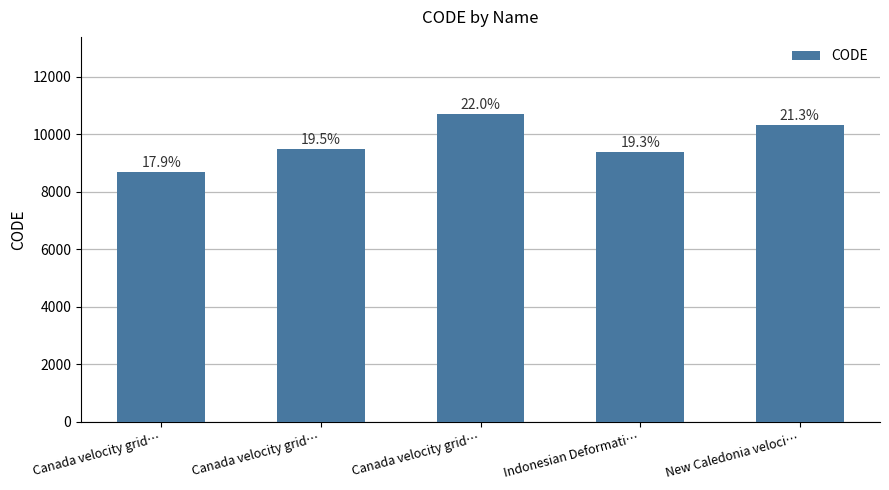

What is the label of the 5th bar from the right?

Canada velocity grid…